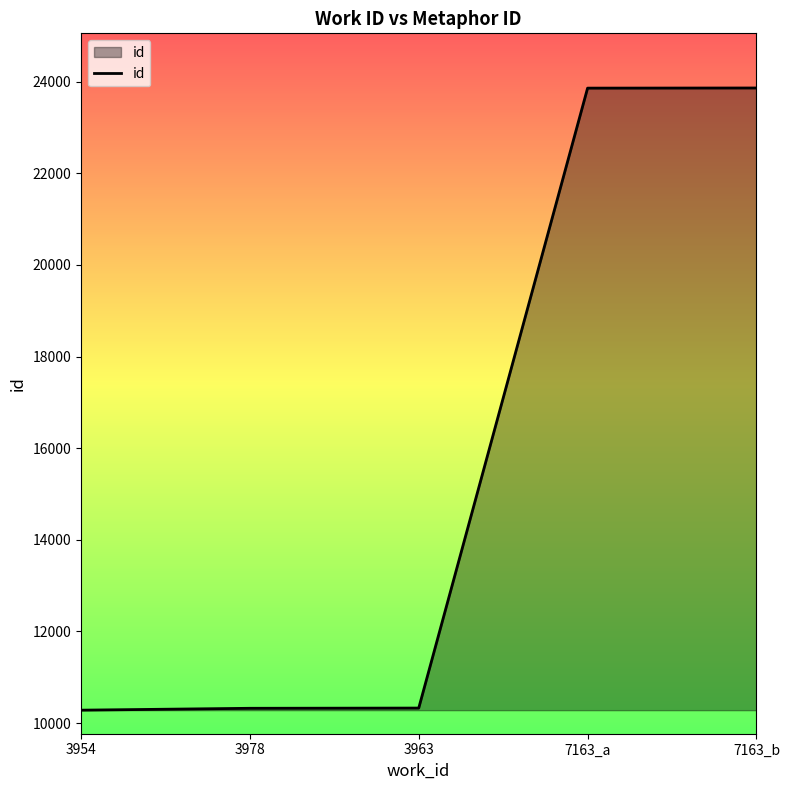

What is the smallest value displayed?

10281